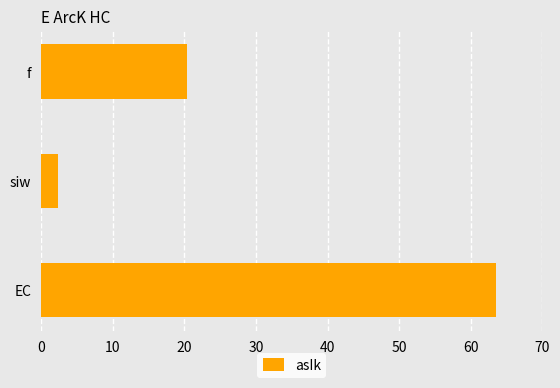

Rank the categories by value from lowest to highest.

siw, f, EC